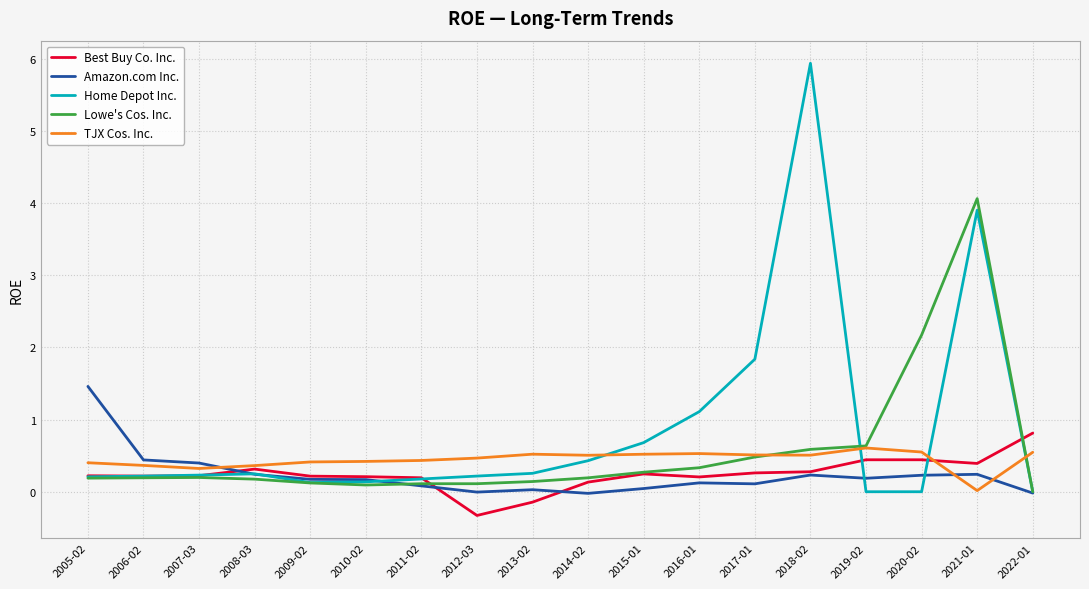

True or false: Amazon.com Inc. and TJX Cos. Inc. intersect in this chart.

True